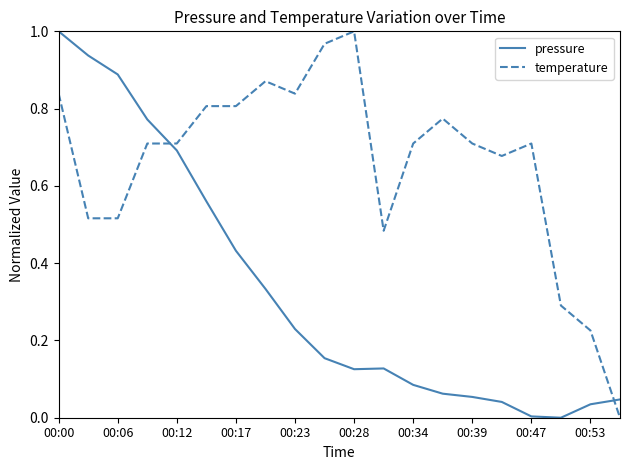

Which series has the largest total across all categories?

temperature